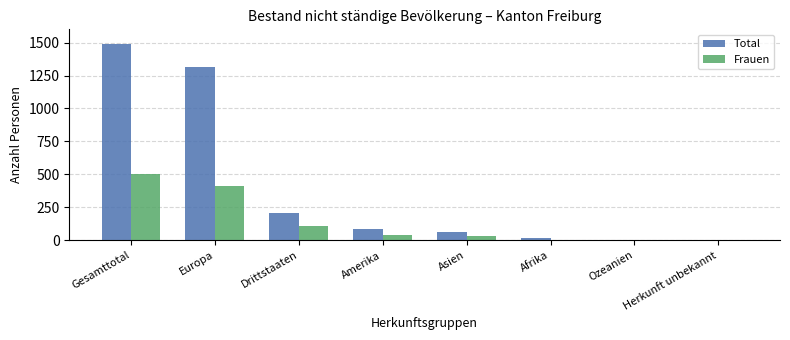

Which series changed the most between Gesamttotal and Amerika?

Total